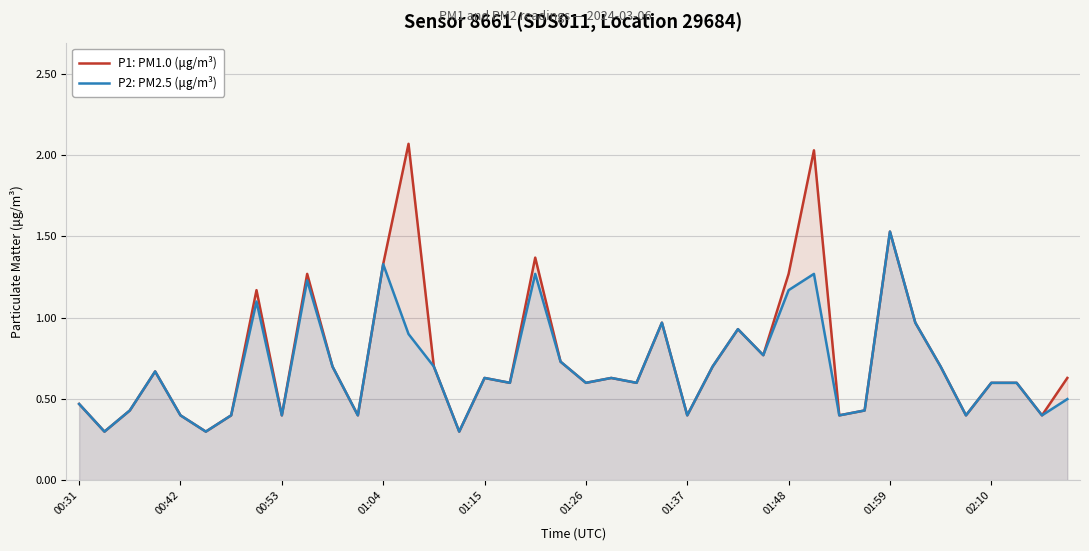

Which series has the widest spread of values?

P1: PM1.0 (μg/m³)